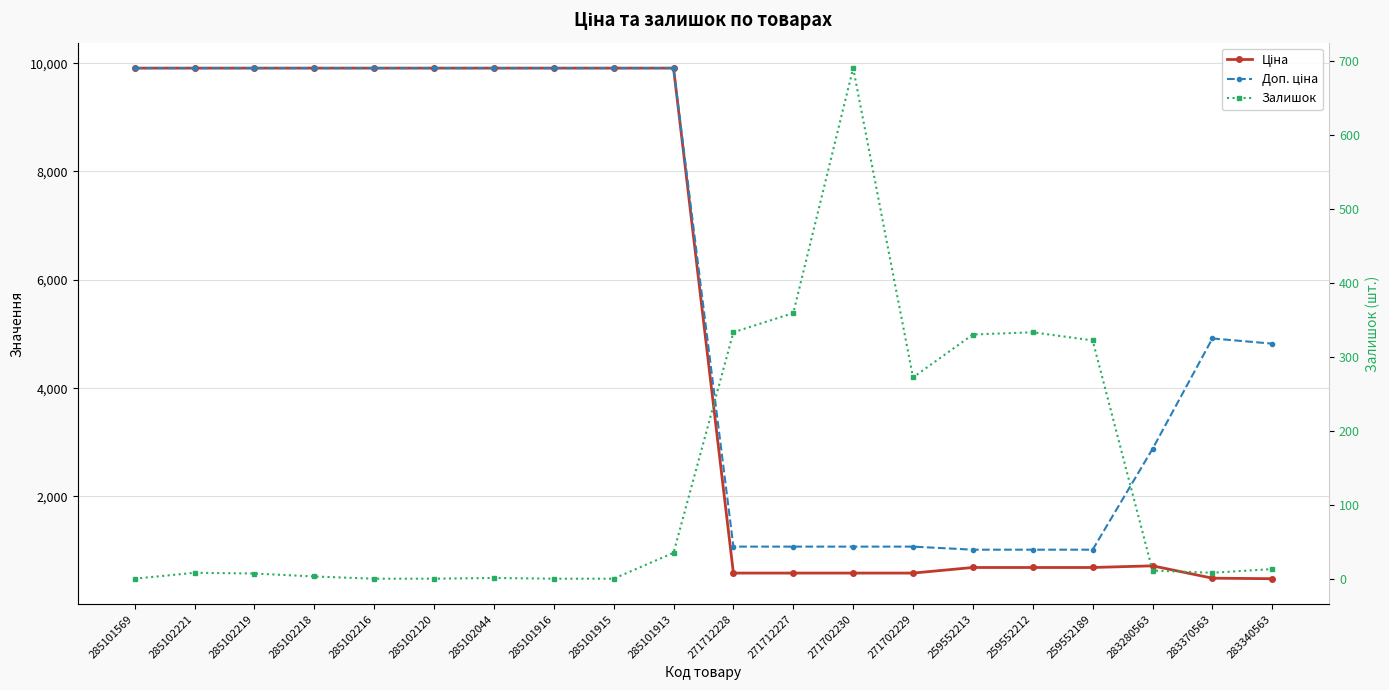

Reading left to right, list all the values displayed in this chart.

Ціна: 285101569=9908.5	285102221=9908.5	285102219=9908.5	285102218=9908.5	285102216=9908.5	285102120=9908.5	285102044=9908.5	285101916=9908.5	285101915=9908.5	285101913=9908.5	271712228=586.0	271712227=586.0	271702230=586.0	271702229=586.0	259552213=689.1	259552212=689.1	259552189=689.1	283280563=719.6	283370563=491.7	283340563=482.1
Доп. ціна: 285101569=9908.5	285102221=9908.5	285102219=9908.5	285102218=9908.5	285102216=9908.5	285102120=9908.5	285102044=9908.5	285101916=9908.5	285101915=9908.5	285101913=9908.5	271712228=1074.5	271712227=1074.5	271702230=1074.5	271702229=1074.5	259552213=1017.8	259552212=1017.8	259552189=1017.8	283280563=2878.5	283370563=4917.4	283340563=4821.4
Залишок: 285101569=0.0	285102221=8.0	285102219=7.0	285102218=3.0	285102216=0.0	285102120=0.0	285102044=1.0	285101916=0.0	285101915=0.0	285101913=35.0	271712228=333.0	271712227=359.0	271702230=690.0	271702229=272.0	259552213=330.0	259552212=333.0	259552189=322.0	283280563=11.0	283370563=8.0	283340563=13.0